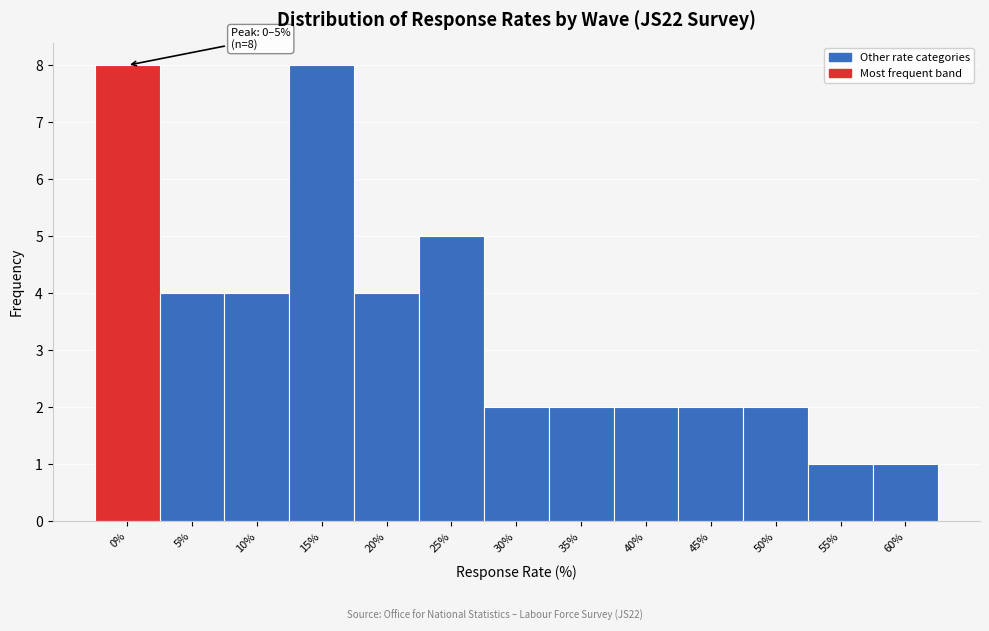

Reading right to left, list all the values displayed in this chart.

60%=1	55%=1	50%=2	45%=2	40%=2	35%=2	30%=2	25%=5	20%=4	15%=8	10%=4	5%=4	0%=8